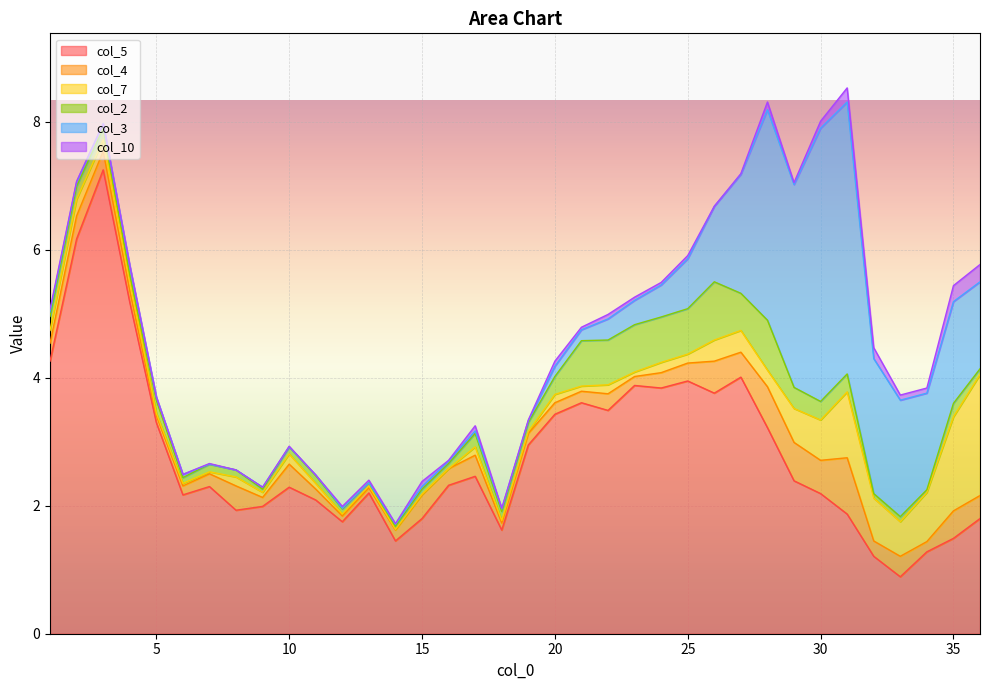

Between 1 and 12, which is larger?

1